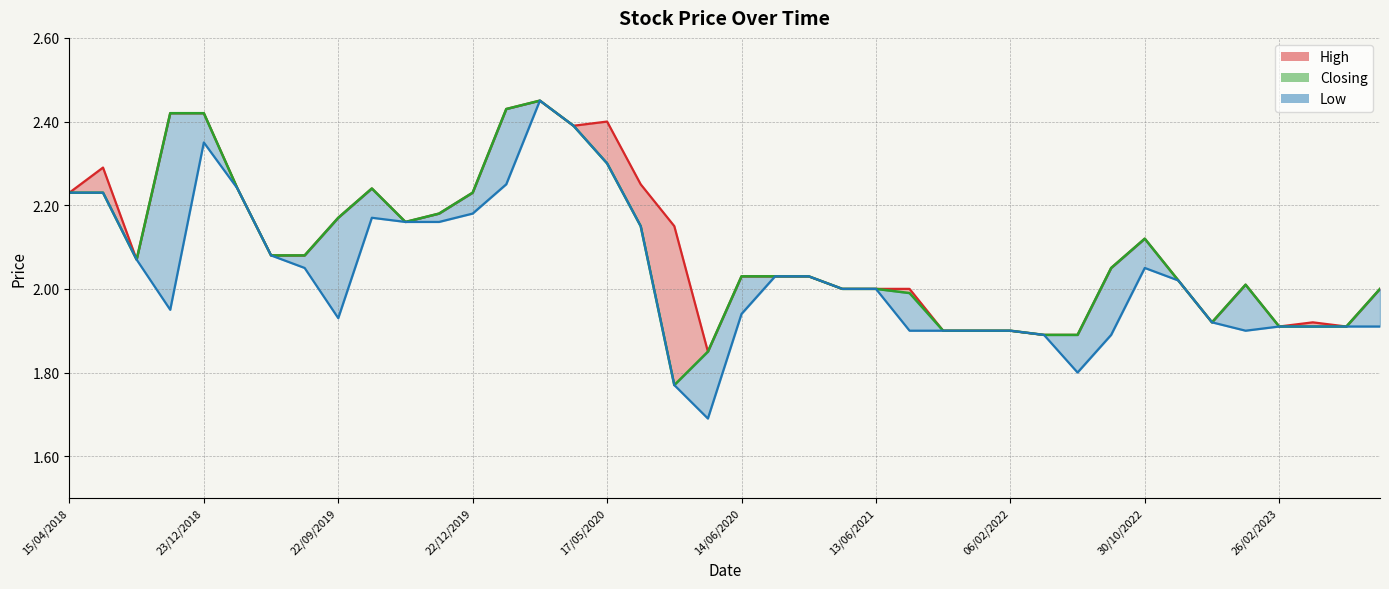

What is the difference between the second highest and minimum values?

0.7